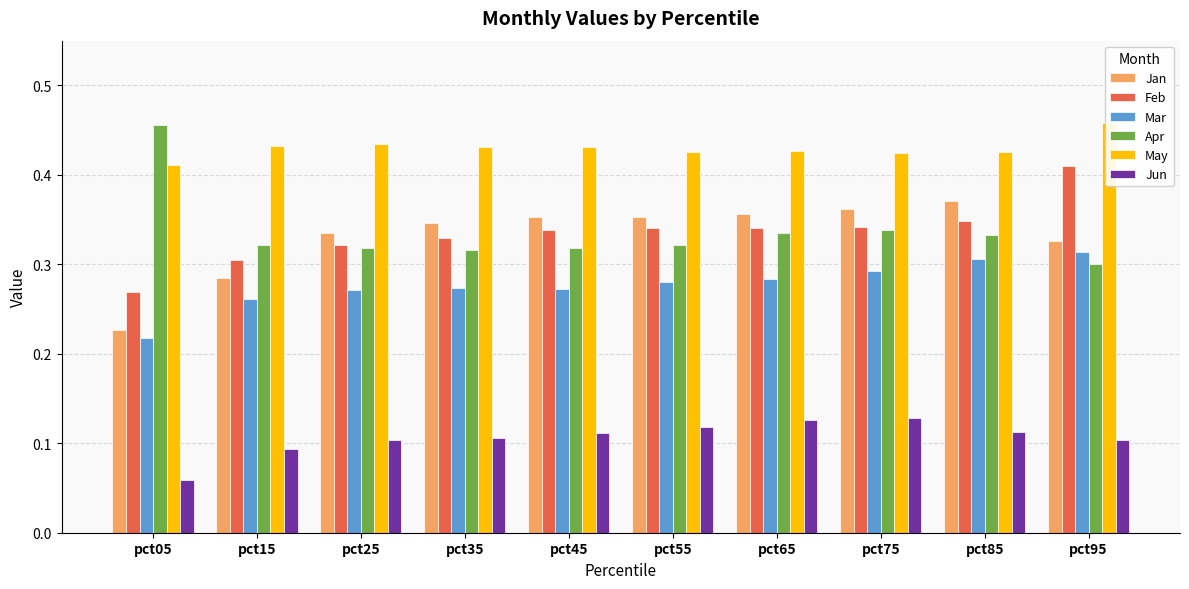

Reading left to right, list all the values displayed in this chart.

Jan: pct05=0.2	pct15=0.3	pct25=0.3	pct35=0.3	pct45=0.4	pct55=0.4	pct65=0.4	pct75=0.4	pct85=0.4	pct95=0.3
Feb: pct05=0.3	pct15=0.3	pct25=0.3	pct35=0.3	pct45=0.3	pct55=0.3	pct65=0.3	pct75=0.3	pct85=0.3	pct95=0.4
Mar: pct05=0.2	pct15=0.3	pct25=0.3	pct35=0.3	pct45=0.3	pct55=0.3	pct65=0.3	pct75=0.3	pct85=0.3	pct95=0.3
Apr: pct05=0.5	pct15=0.3	pct25=0.3	pct35=0.3	pct45=0.3	pct55=0.3	pct65=0.3	pct75=0.3	pct85=0.3	pct95=0.3
May: pct05=0.4	pct15=0.4	pct25=0.4	pct35=0.4	pct45=0.4	pct55=0.4	pct65=0.4	pct75=0.4	pct85=0.4	pct95=0.5
Jun: pct05=0.1	pct15=0.1	pct25=0.1	pct35=0.1	pct45=0.1	pct55=0.1	pct65=0.1	pct75=0.1	pct85=0.1	pct95=0.1